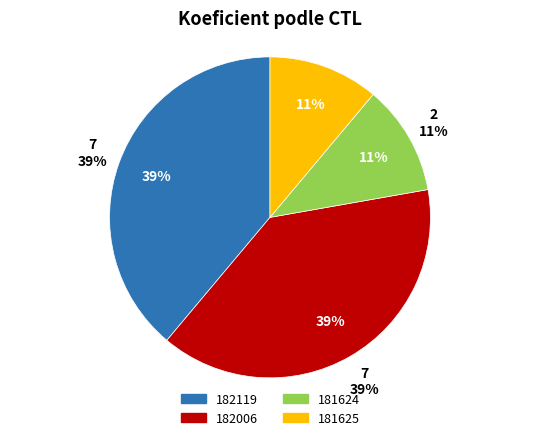

Approximately how many times larger is the value at 182006 compared to 182119?

1.0